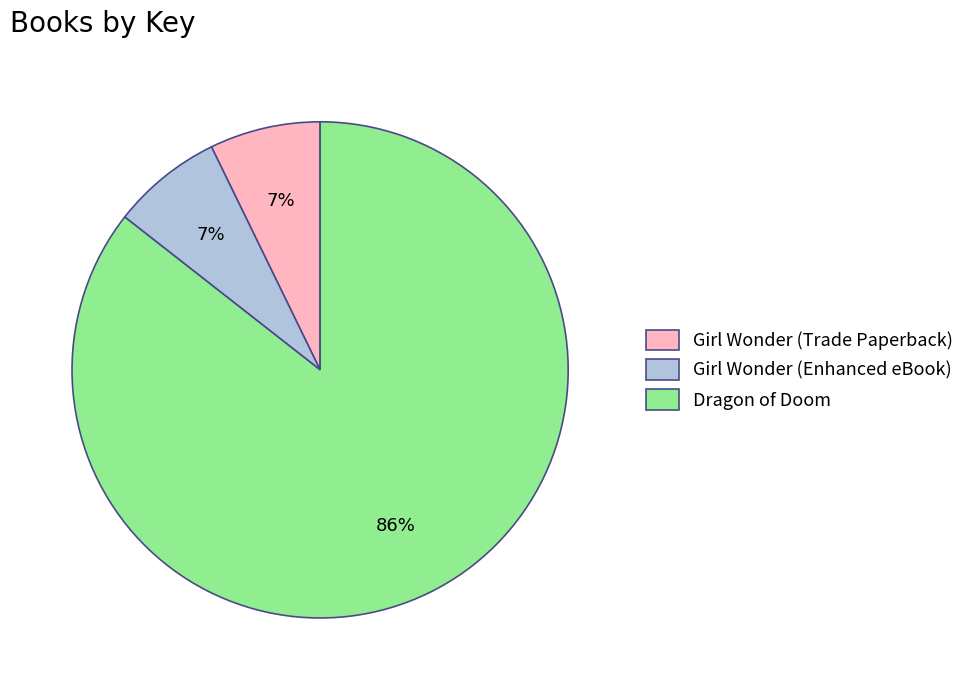

Do Girl Wonder (Trade Paperback) and Dragon of Doom together represent more than half of the pie?

Yes